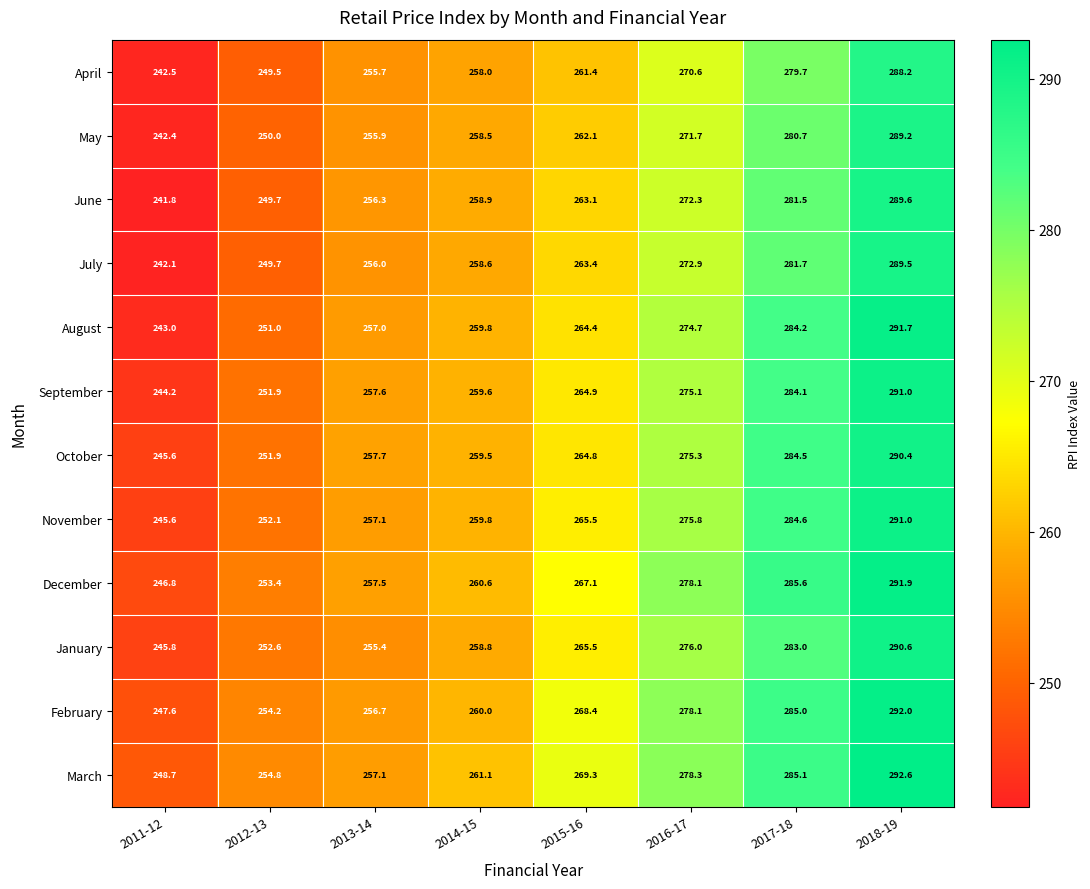

What is the difference between the maximum and second lowest values in the November series?

38.9